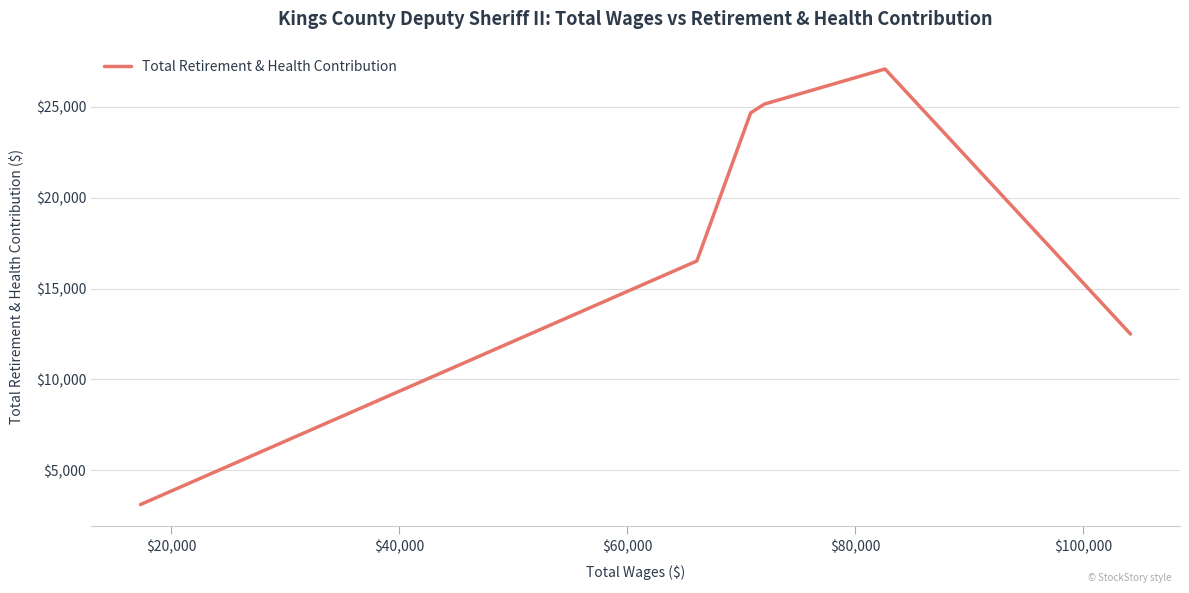

Between $100,000 and $60,000, which is larger?

$60,000